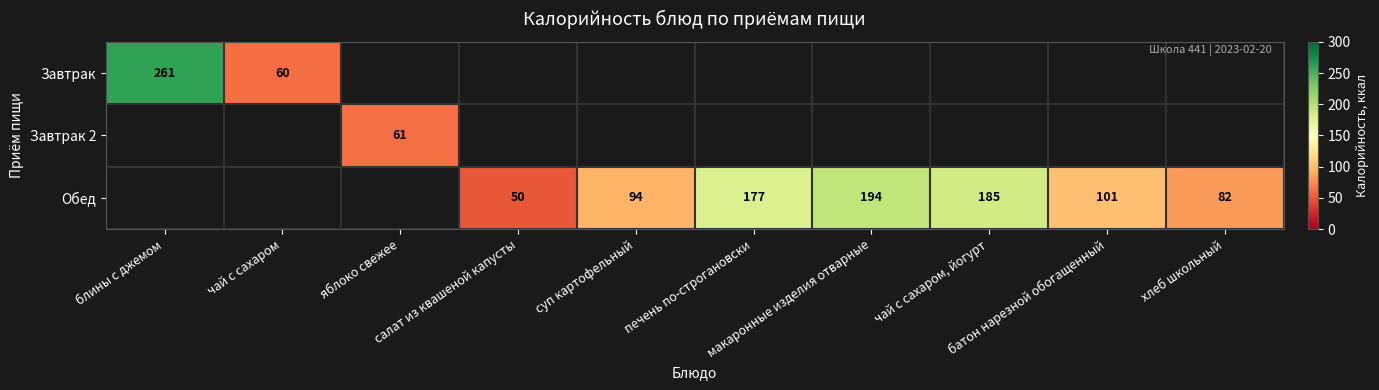

Which series has the widest spread of values?

Завтрак